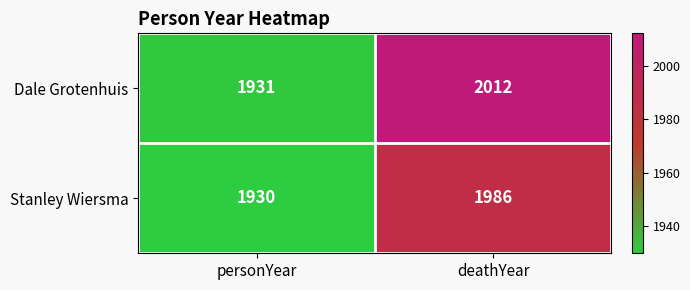

At personYear, list the series in order from largest to smallest.

Dale Grotenhuis, Stanley Wiersma